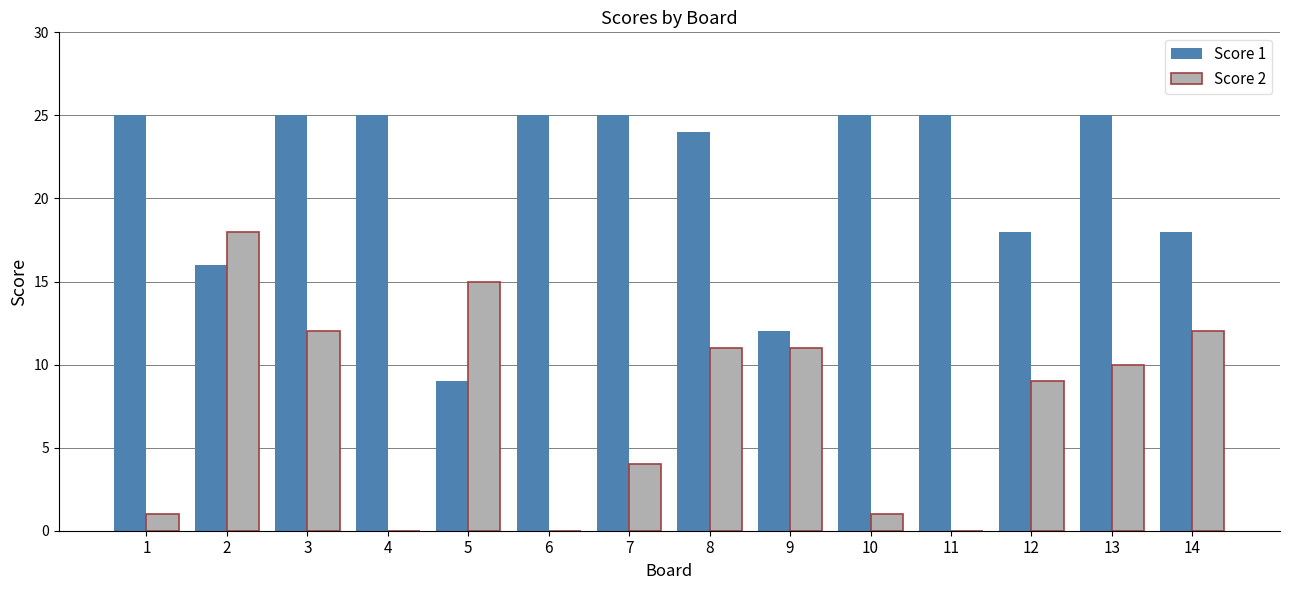

How many groups of bars are there?

14